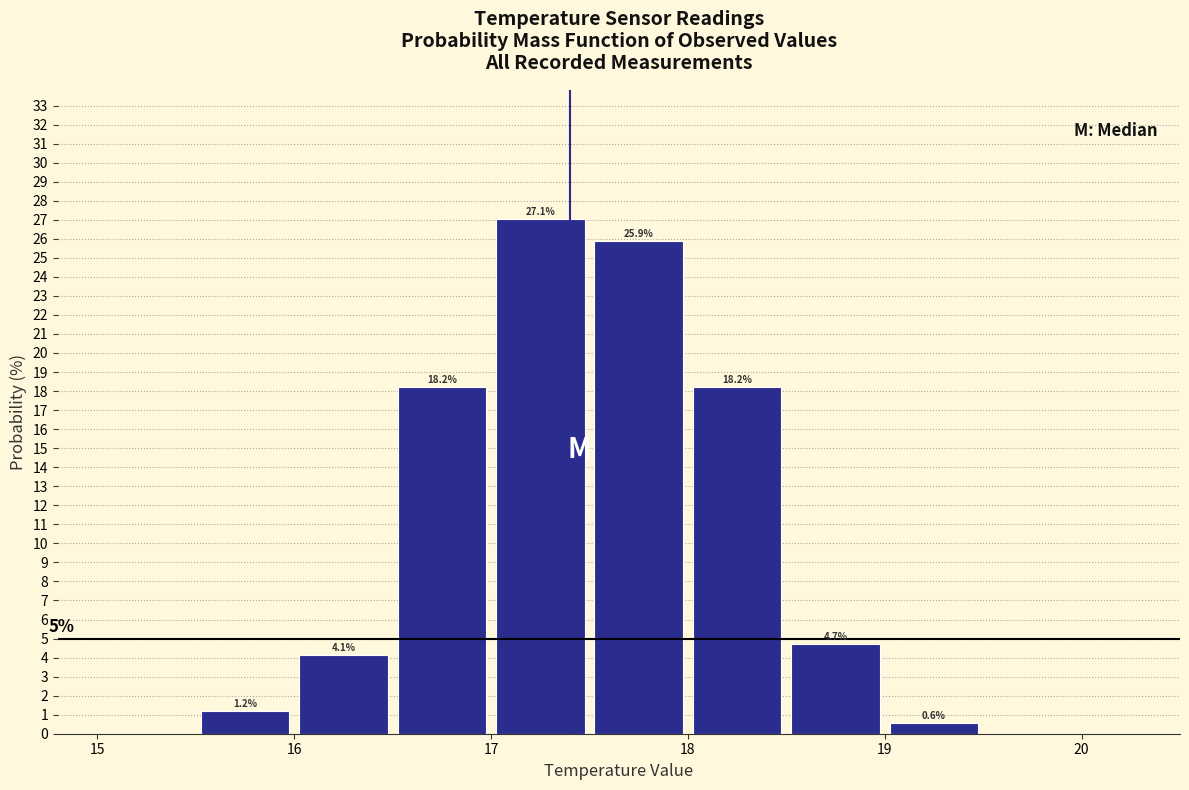

Which range on the x-axis has the tallest bar?

17.0 to 17.5